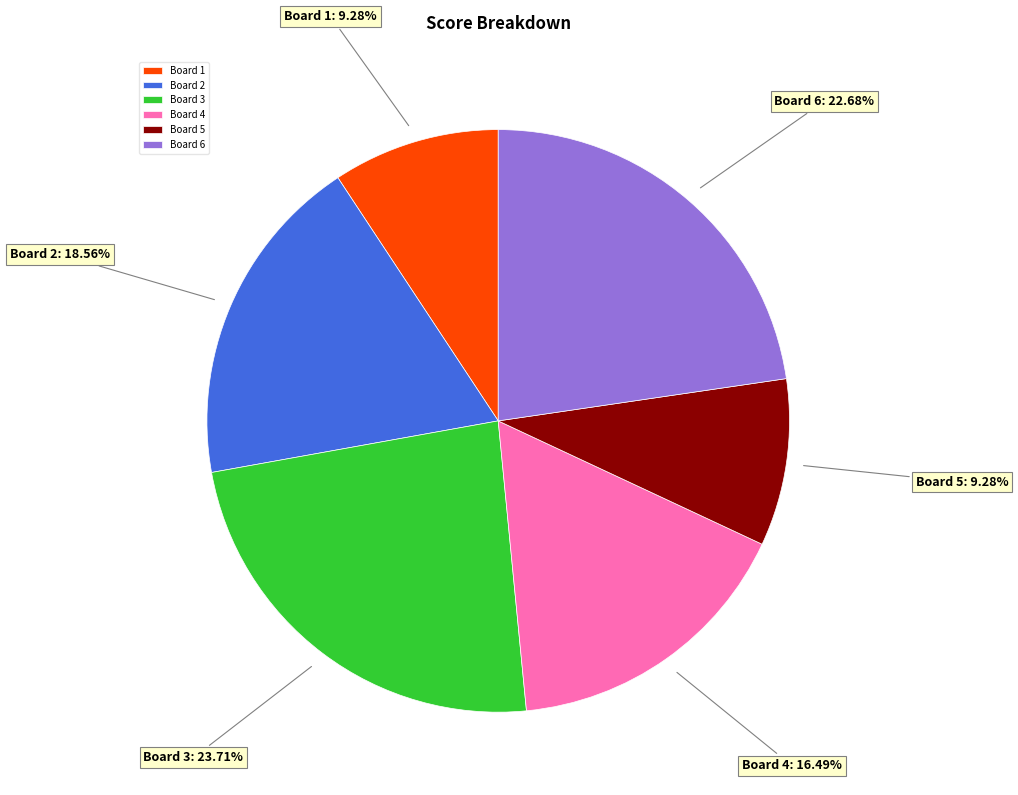

To the nearest percent, what is the difference between the Board 6 and Board 5 slice percentages?

13%